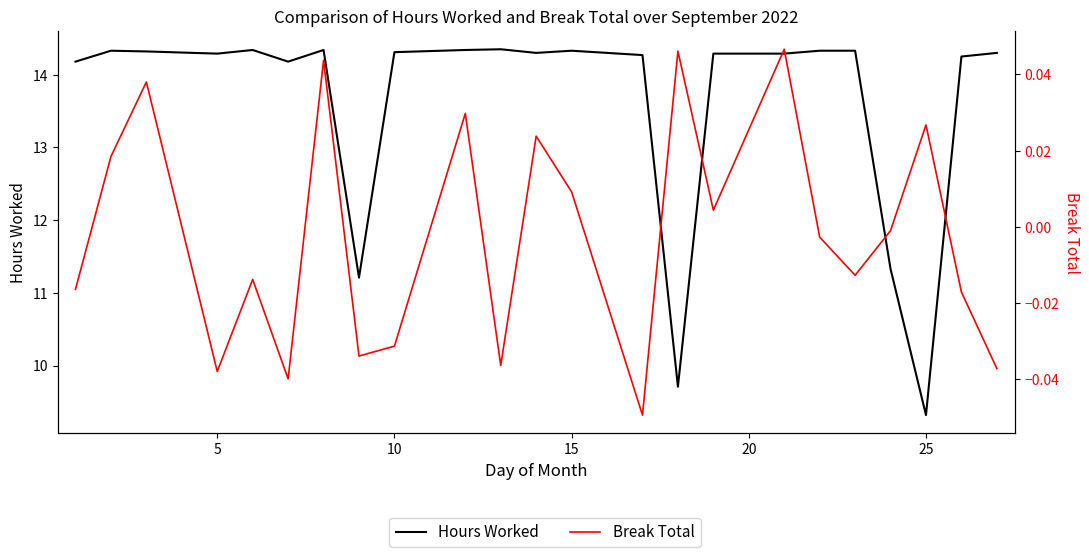

Is the value of Break Total at 15 greater than the value of Hours Worked at 5?

No